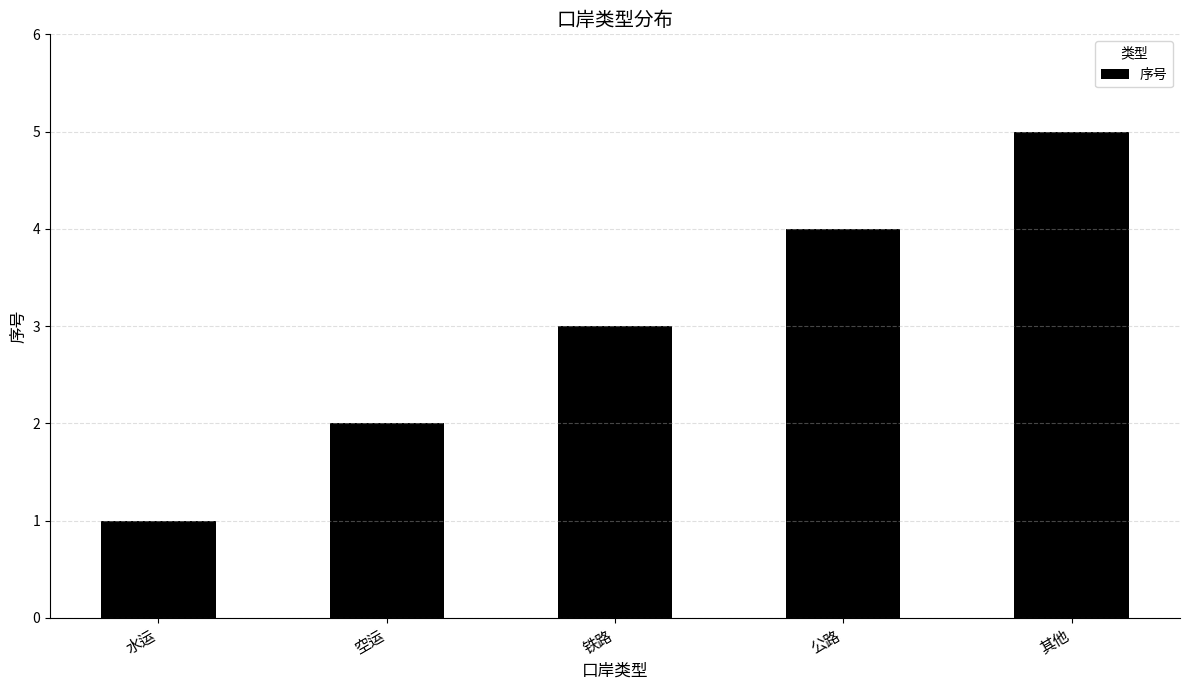

Reading right to left, list all the values displayed in this chart.

其他=5	公路=4	铁路=3	空运=2	水运=1